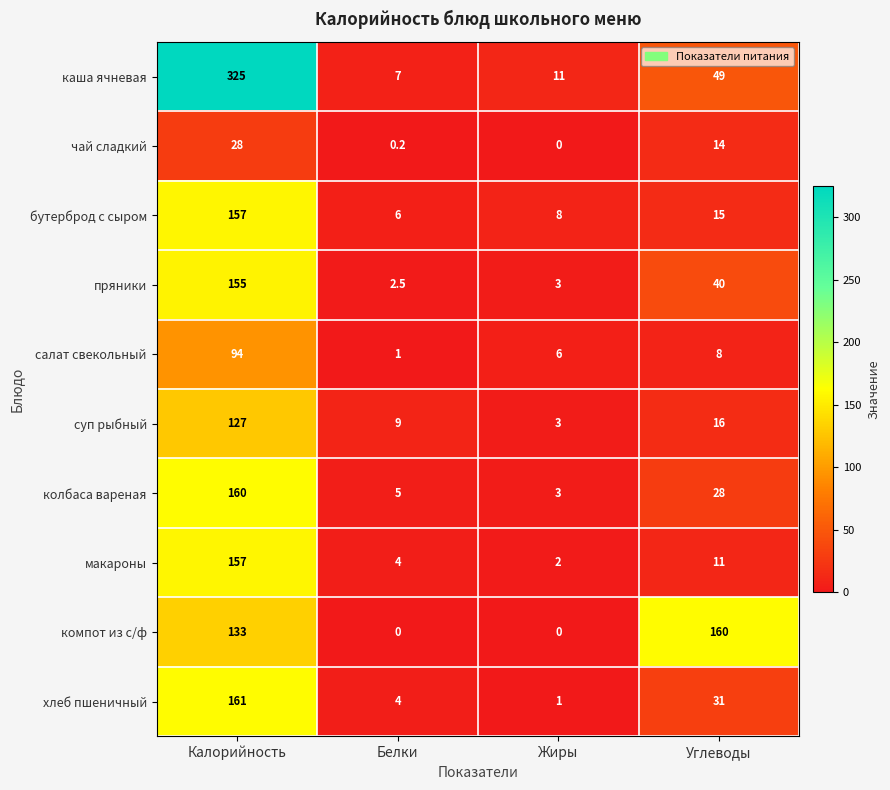

Where is бутерброд с сыром nearest to the value 81?

Углеводы